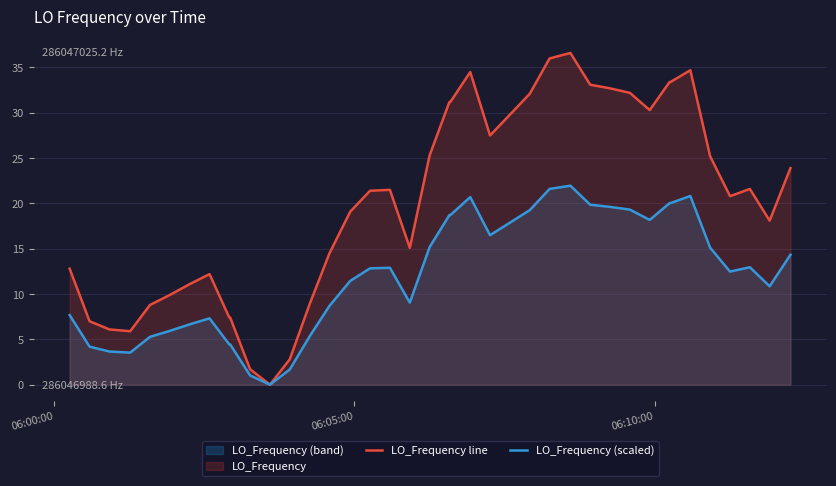

List the series in order of their peak value, highest first.

LO_Frequency line, LO_Frequency (scaled)